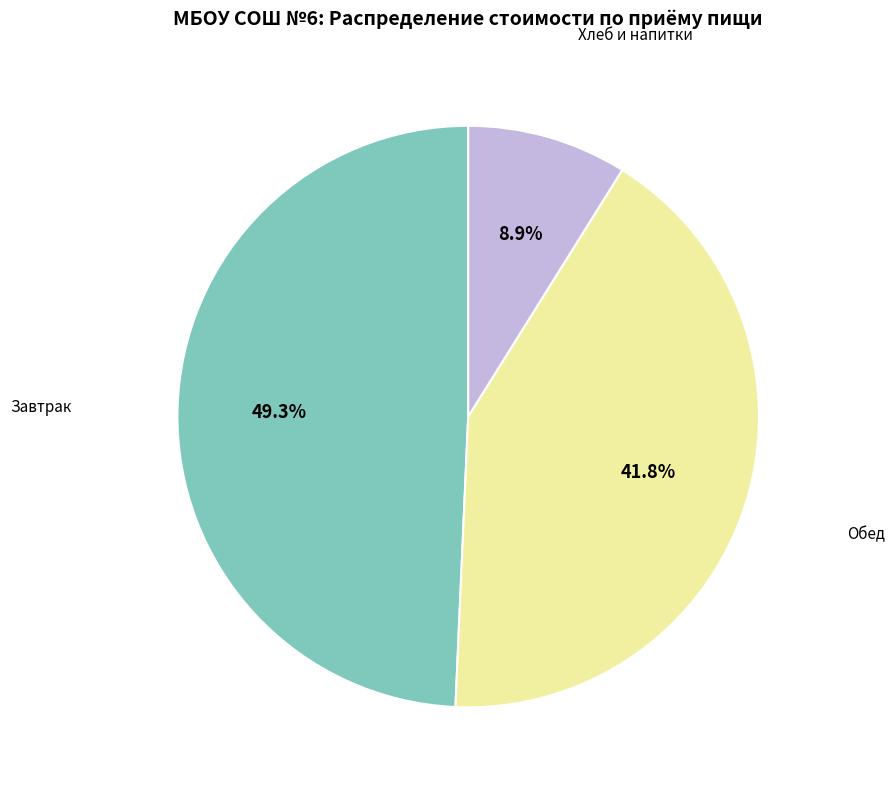

Is there a majority slice in this chart?

No